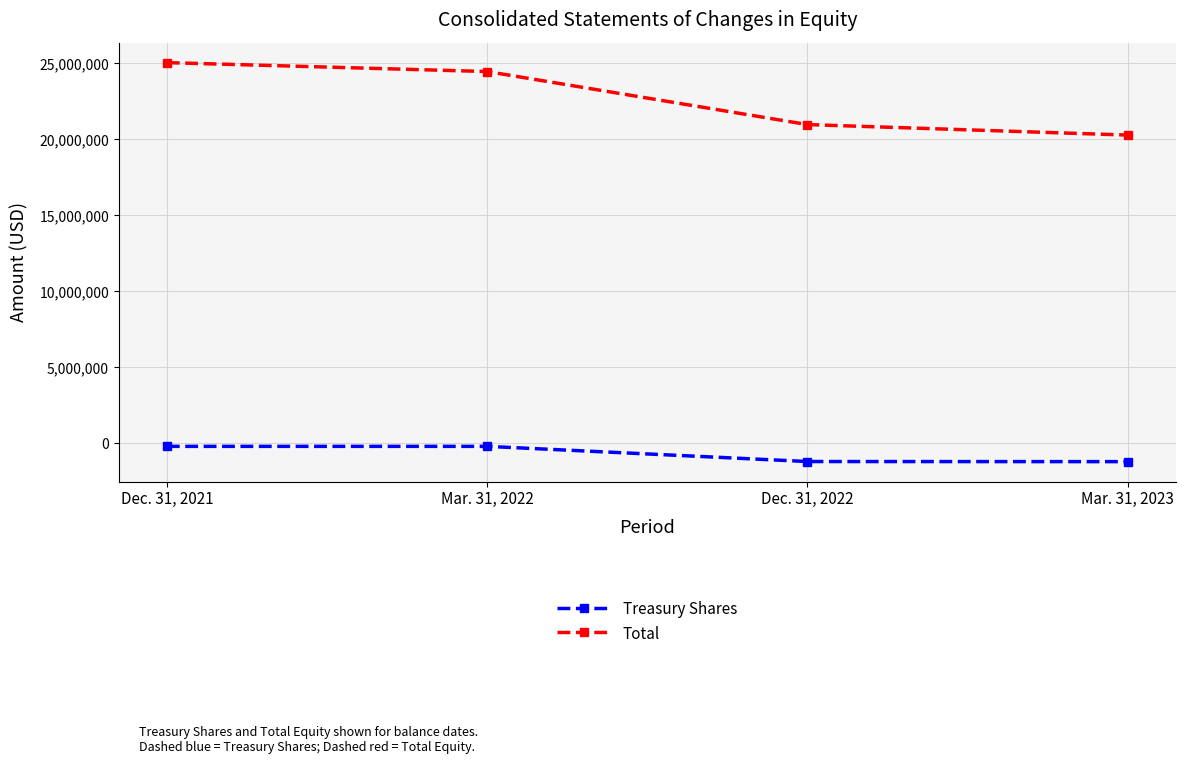

List the series in order of their overall mean, highest first.

Total, Treasury Shares